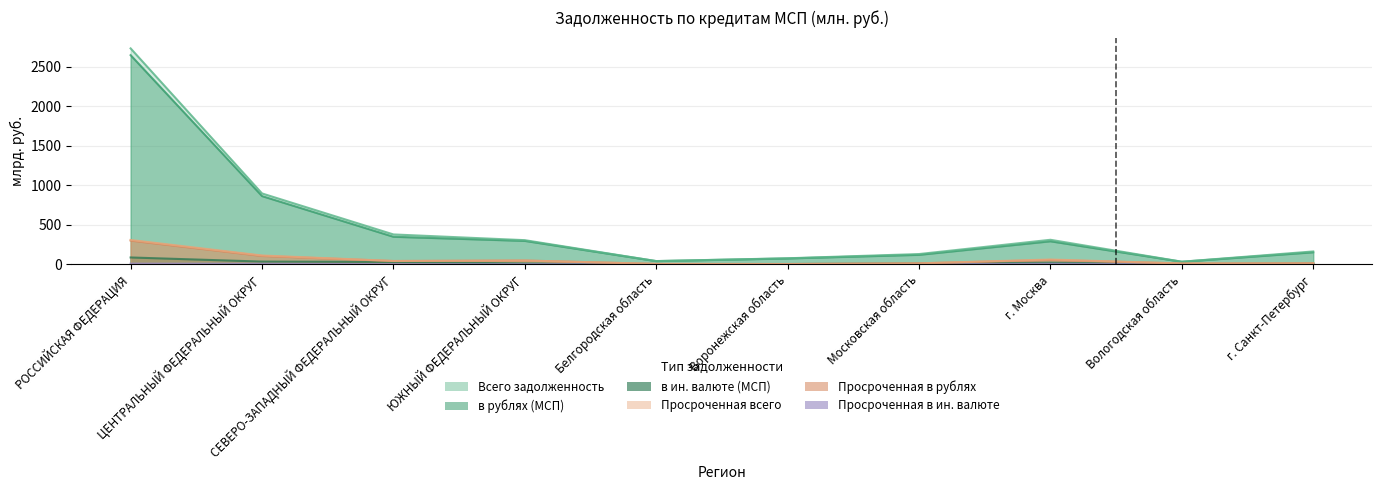

Reading left to right, transcribe all the data shown in this chart.

Всего задолженность: 2729.9	895.2	376.7	304.2	39.4	75.1	128.5	309.0	31.6	161.5
в рублях (МСП): 2644.6	862.1	347.5	295.1	39.4	73.1	118.8	290.4	31.2	151.0
в ин. валюте (МСП): 85.3	33.1	29.1	9.0	0.0	2.0	9.7	18.6	0.4	10.4
Просроченная всего: 306.8	110.5	41.1	46.6	3.6	2.3	10.8	59.3	8.8	12.1
Просроченная в рублях: 299.3	105.0	40.1	46.5	3.6	2.3	10.6	54.0	8.8	11.8
Просроченная в ин. валюте: 7.5	5.5	1.0	0.1	0.0	0.0	0.2	5.3	0.0	0.3